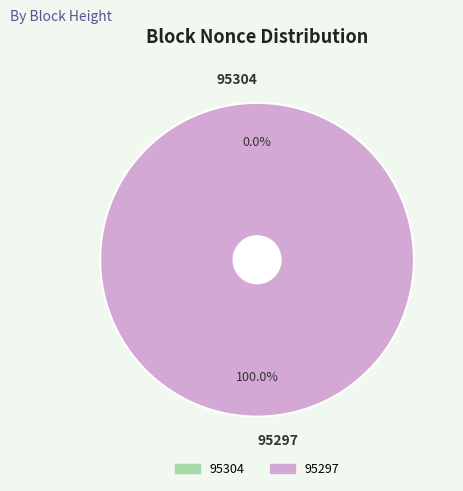

Which slice is the smallest?

95304